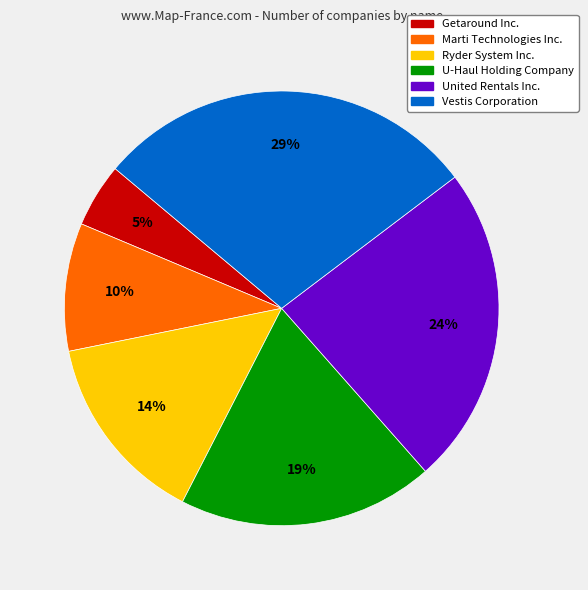

Which category has the biggest portion of the pie?

Vestis Corporation